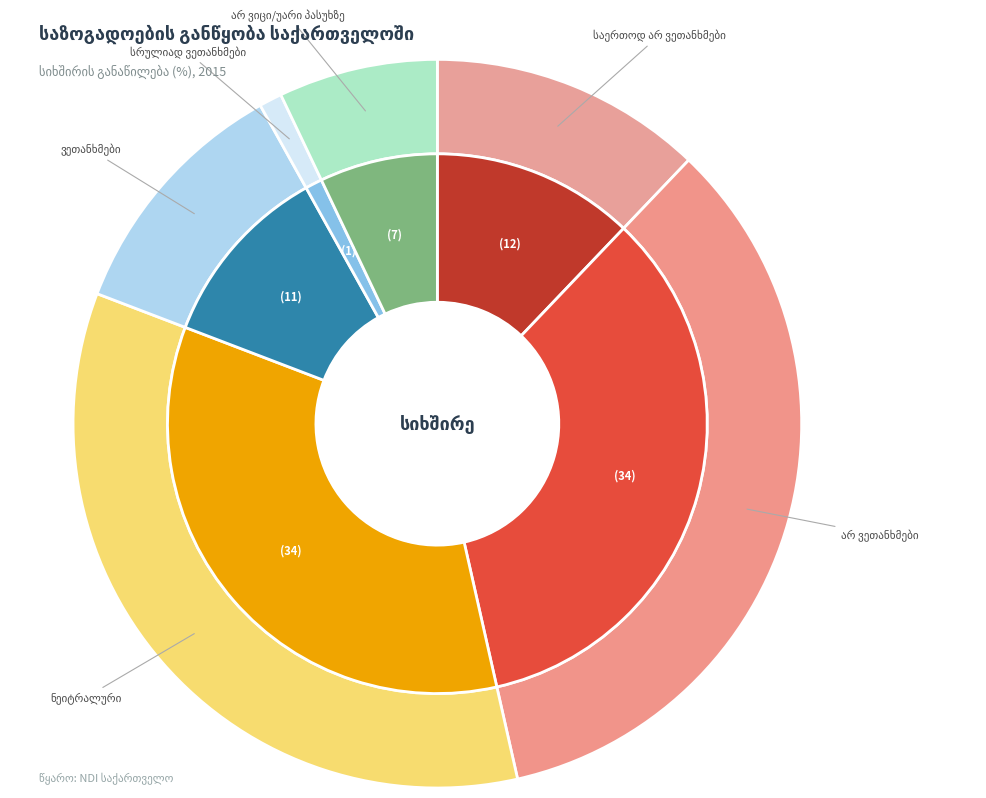

Rank the categories by value from lowest to highest.

სრულიად ვეთანხმები, არ ვიცი/უარი პასუხზე, ვეთანხმები, საერთოდ არ ვეთანხმები, არ ვეთანხმები, ნეიტრალური